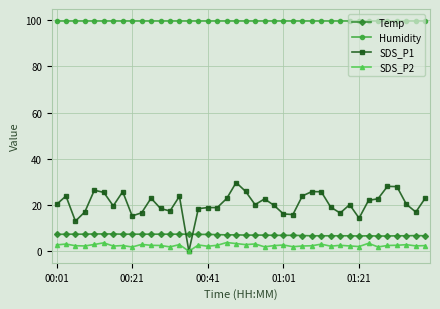

Which series has the largest total across all categories?

Humidity